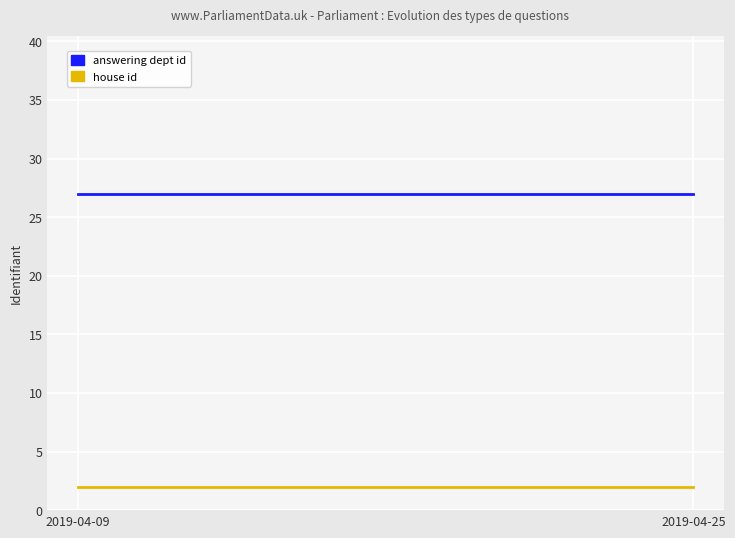

Rank the categories by house id value from highest to lowest.

2019-04-09, 2019-04-25